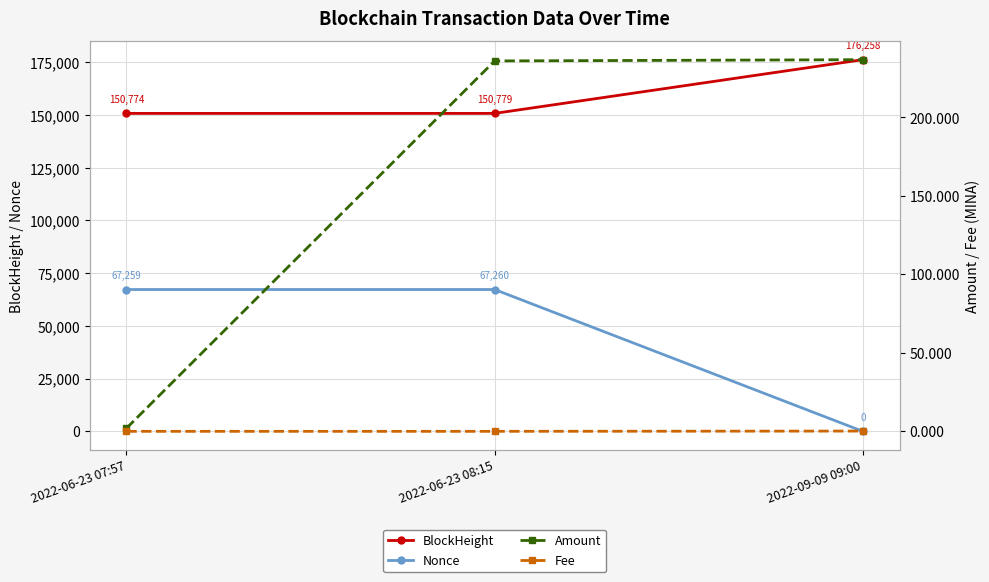

What is the sum of all Amount values?

474.8